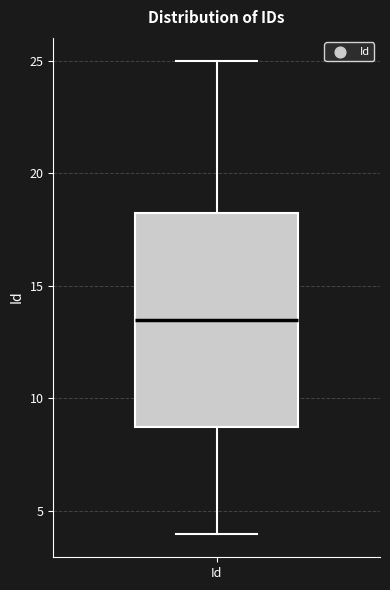

Where does the median line of the box for Id sit on the y-axis? The values are not printed on the chart, so give them approximately, as read against the axis.

13.5